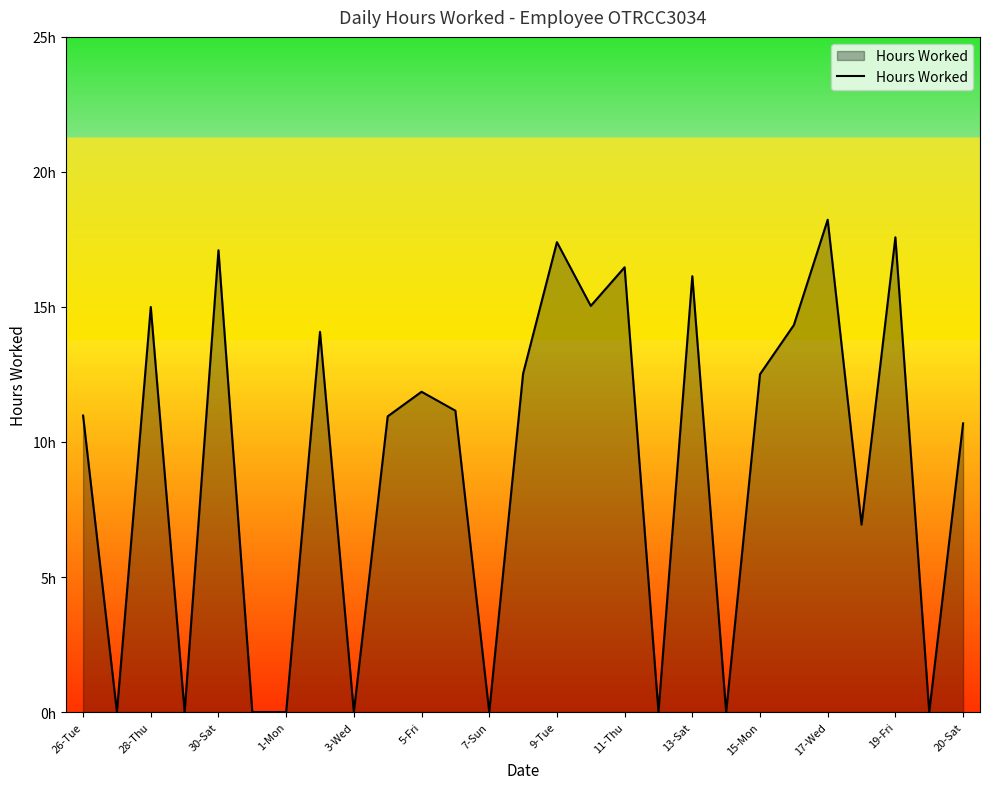

Does the chart have visible grid lines?

No